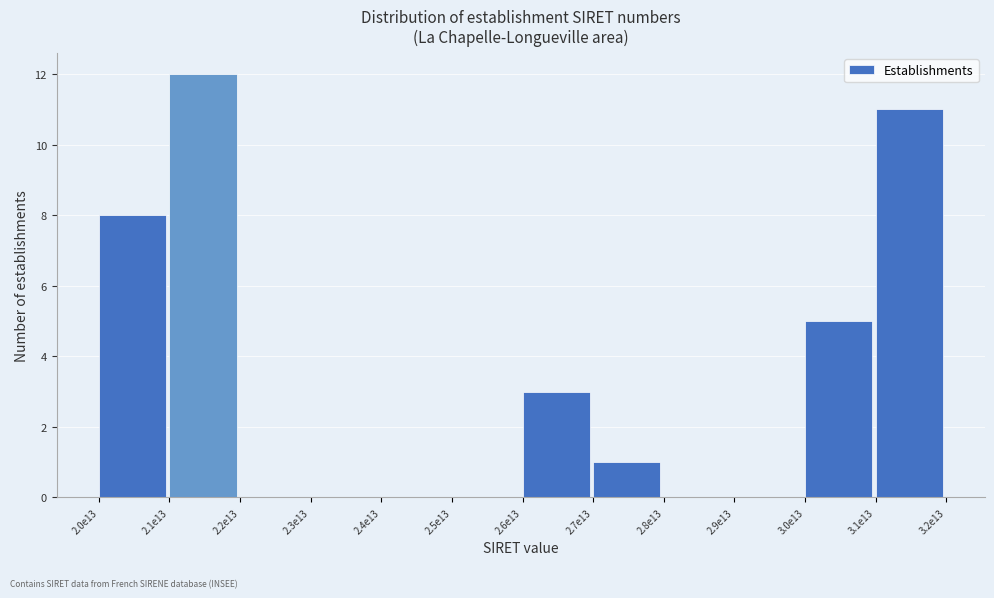

Reading right to left, what are all the values shown in this chart?

3.1e13=11	3.0e13=5	2.9e13=0	2.8e13=0	2.7e13=1	2.6e13=3	2.5e13=0	2.4e13=0	2.3e13=0	2.2e13=0	2.1e13=12	2.0e13=8